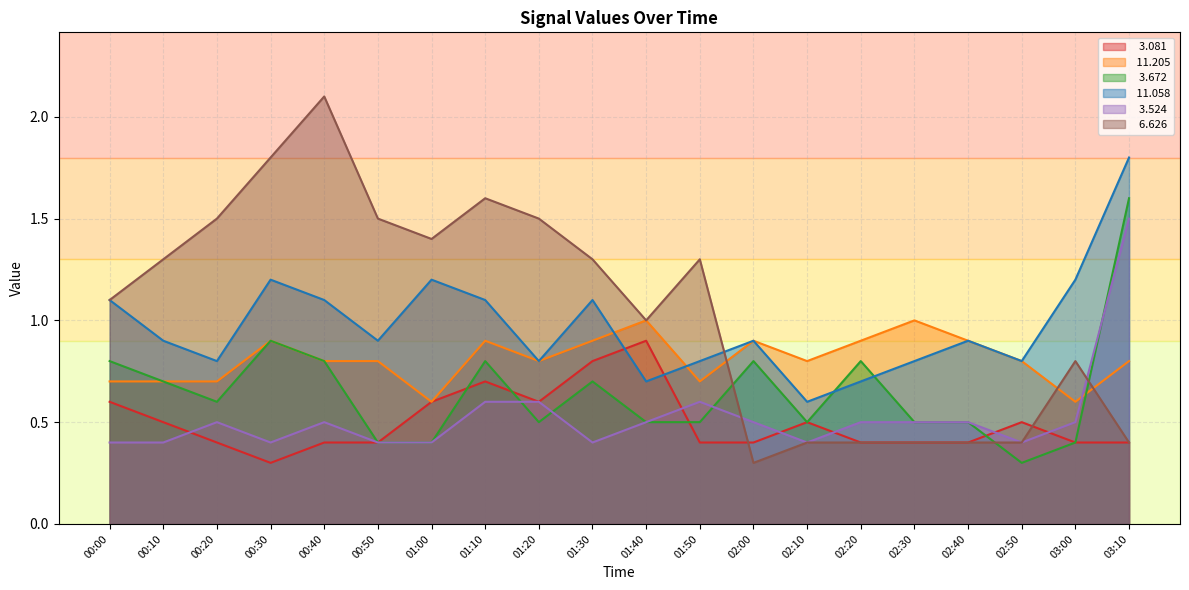

Which series changed the most between 00:20 and 02:20?

  6.626